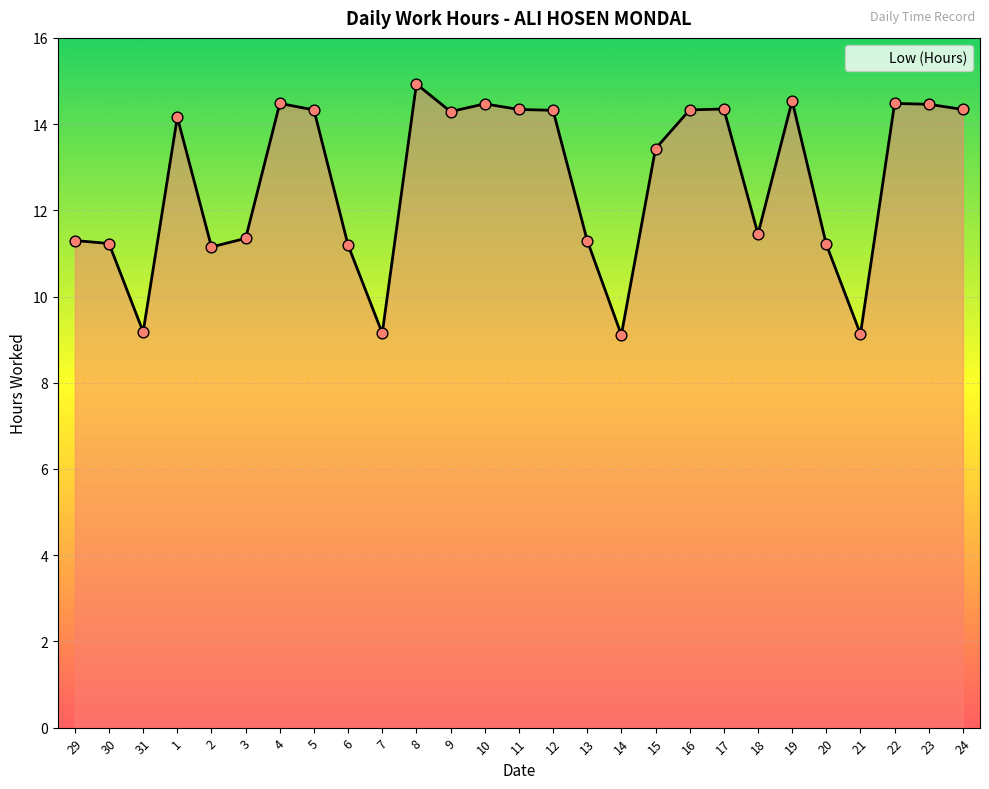

What is the change in value from 19 to 21?

-5.4